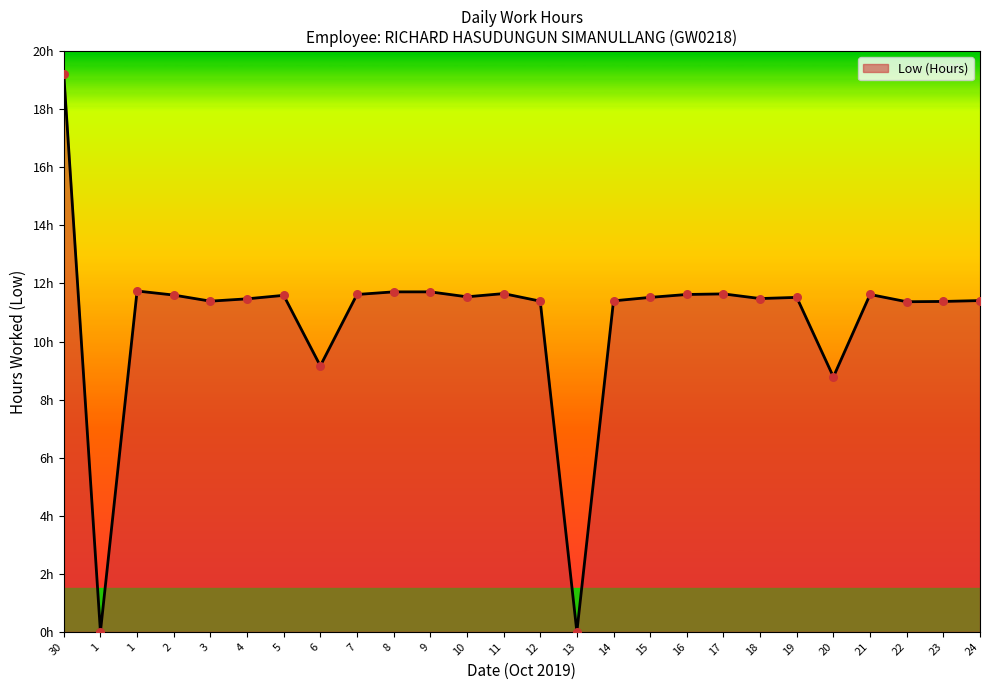

Which has a higher value, 5 or 4?

5